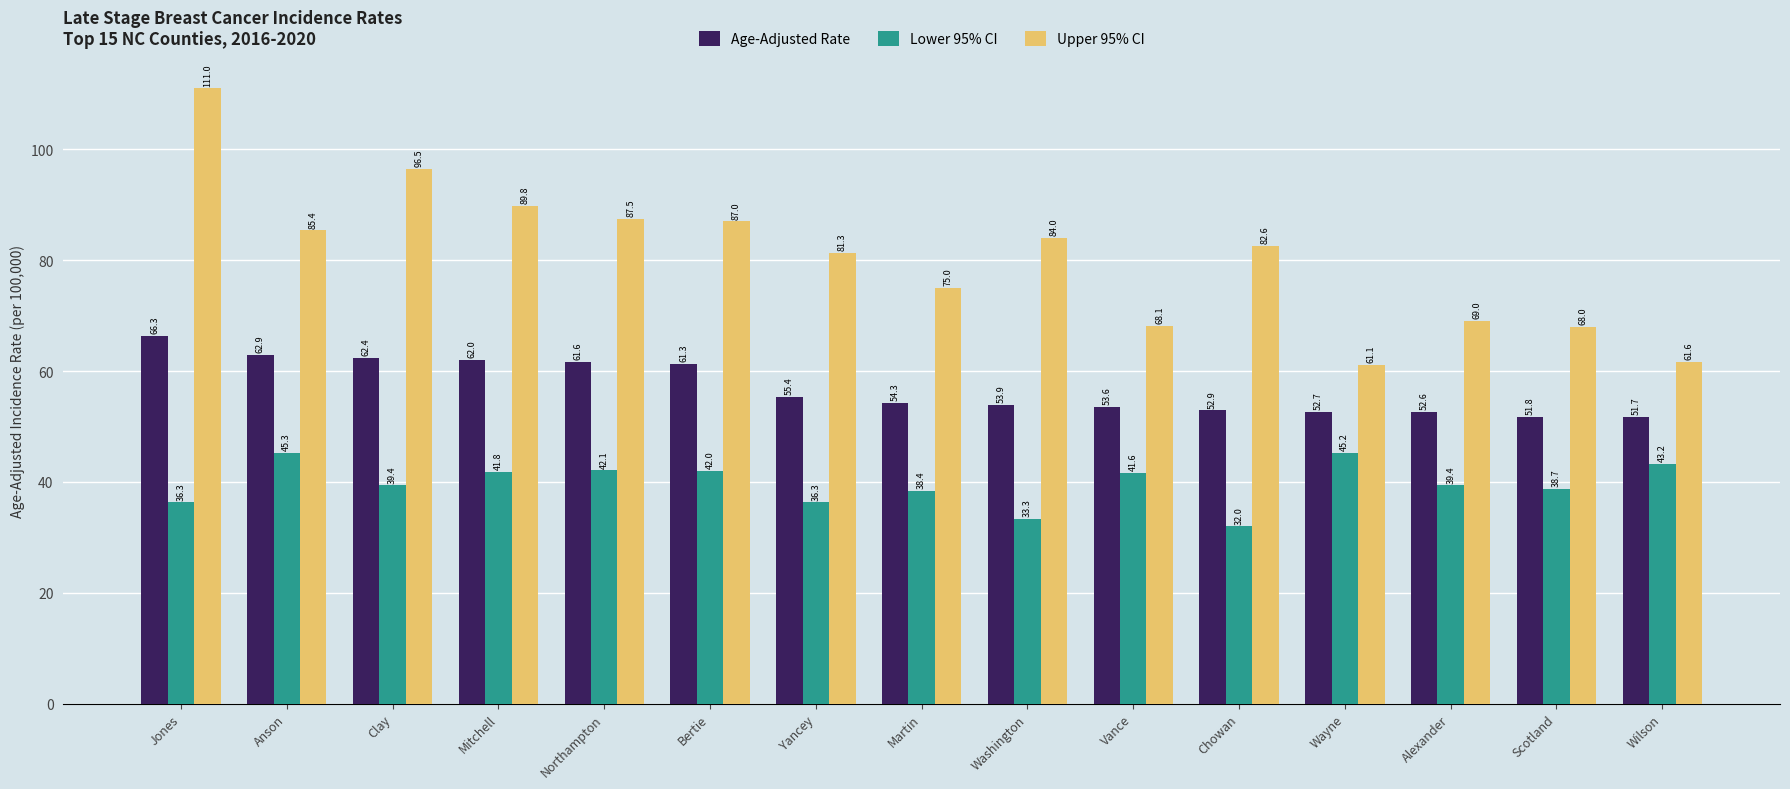

Reading left to right, list all the values displayed in this chart.

Age-Adjusted Rate: 66.3	62.9	62.4	62.0	61.6	61.3	55.4	54.3	53.9	53.6	52.9	52.7	52.6	51.8	51.7
Lower 95% CI: 36.3	45.3	39.4	41.8	42.1	42.0	36.3	38.4	33.3	41.6	32.0	45.2	39.4	38.7	43.2
Upper 95% CI: 111.0	85.4	96.5	89.8	87.5	87.0	81.3	75.0	84.0	68.1	82.6	61.1	69.0	68.0	61.6